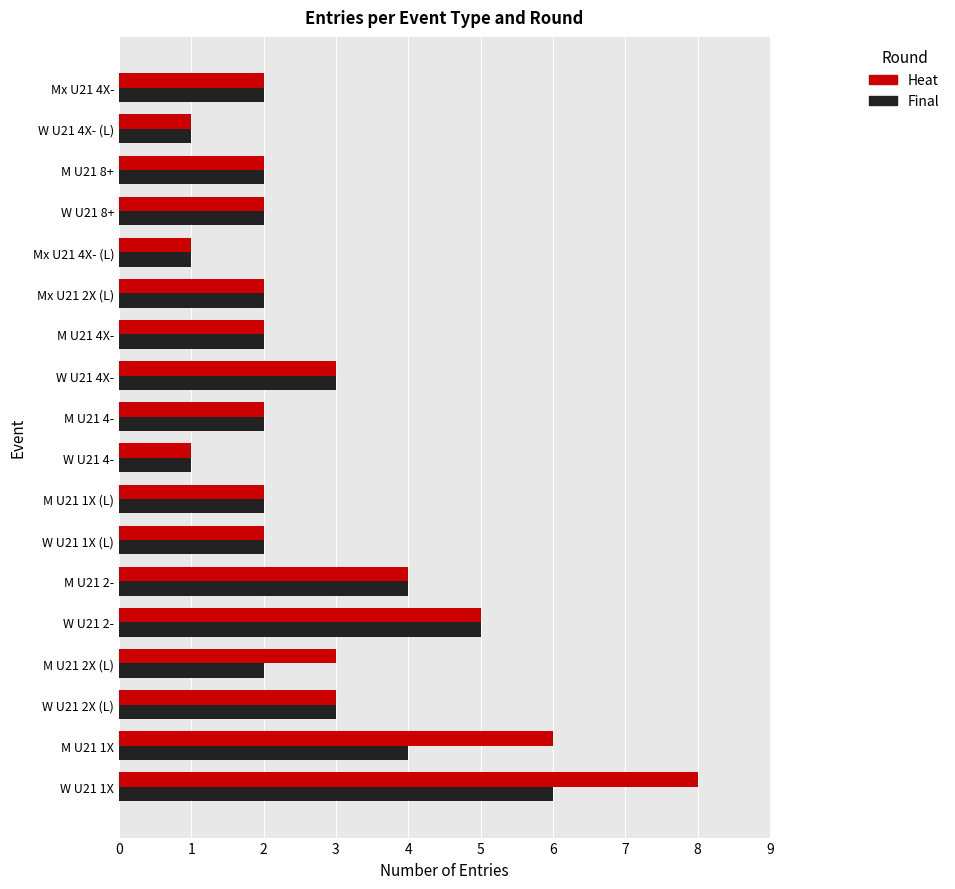

What is the greatest value displayed?

8